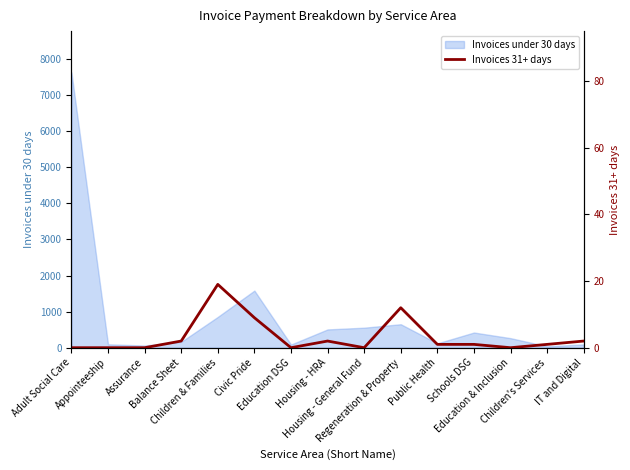

Reading left to right, what are all the values shown in this chart?

0	0	0	2	19	9	0	2	0	12	1	1	0	1	2